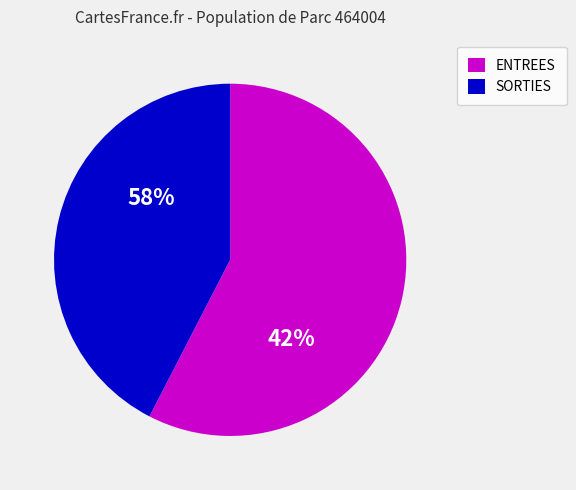

Is it true that ENTREES is 46% of the pie?

False